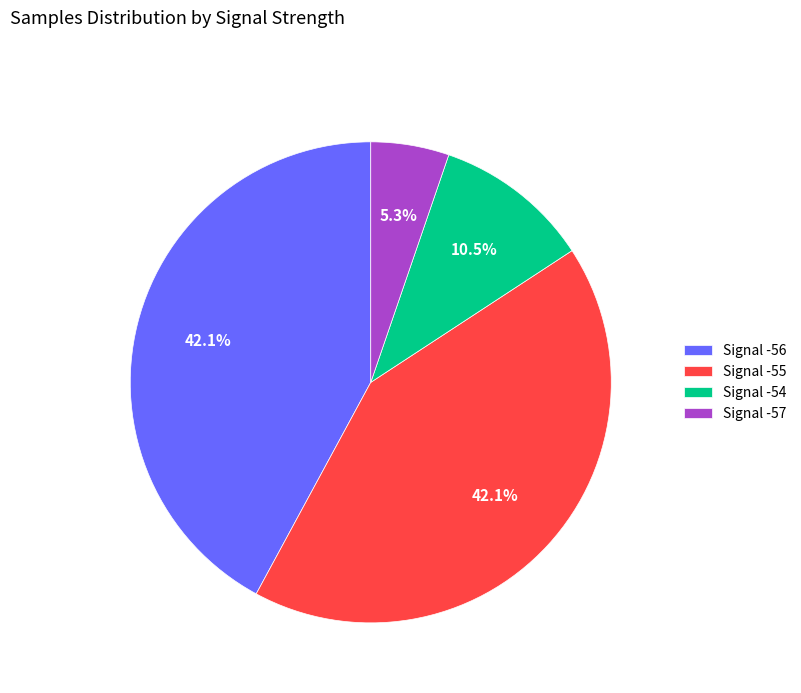

What is the smallest slice in the pie chart?

Signal -57